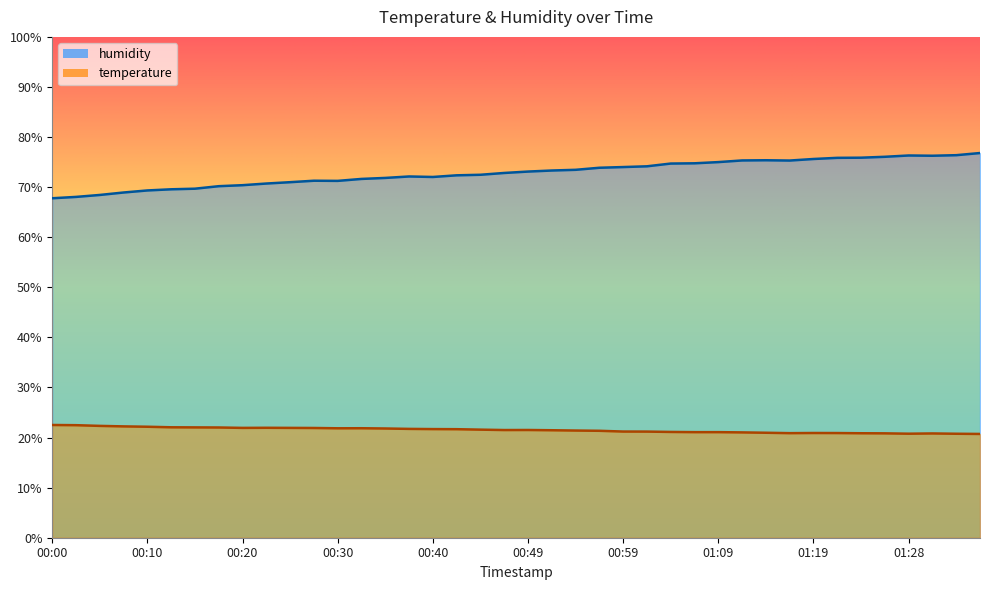

Does the chart display data point markers on the line(s)?

No